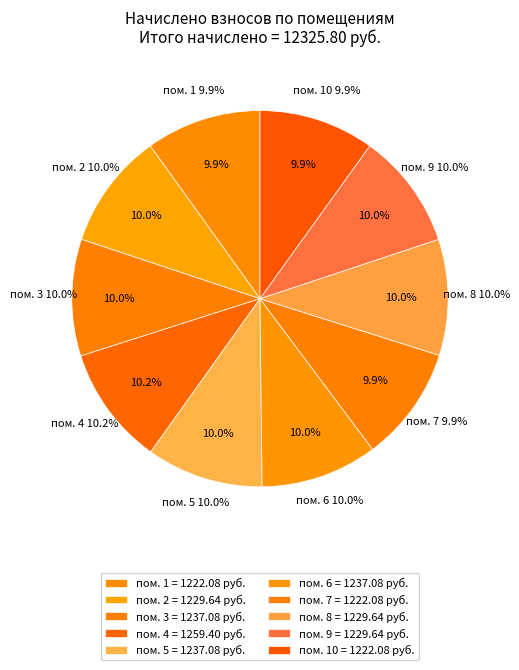

Does 5 represent more than half of the total?

No